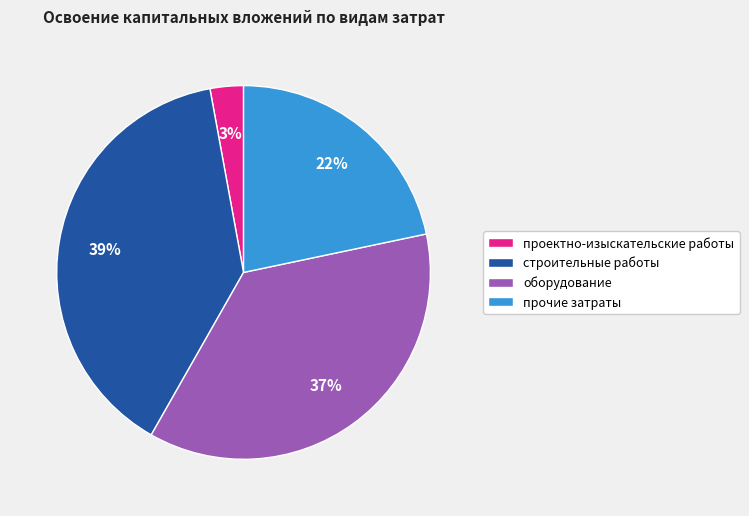

Which slice is the largest?

строительные работы